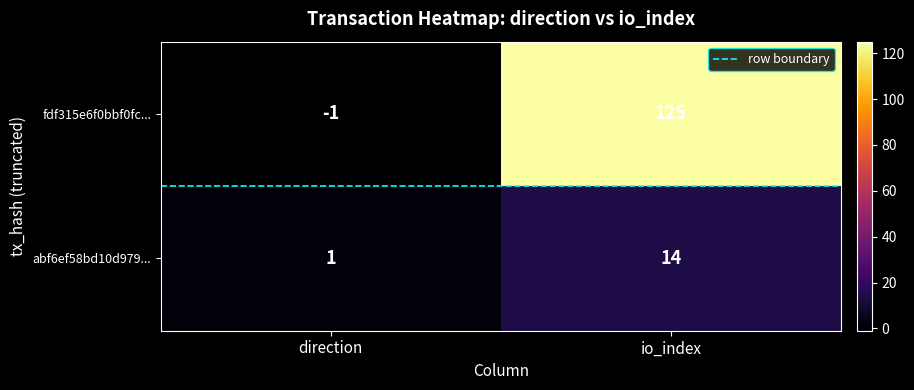

The value of abf6ef58bd10d979... at io_index is 14. True or false?

True